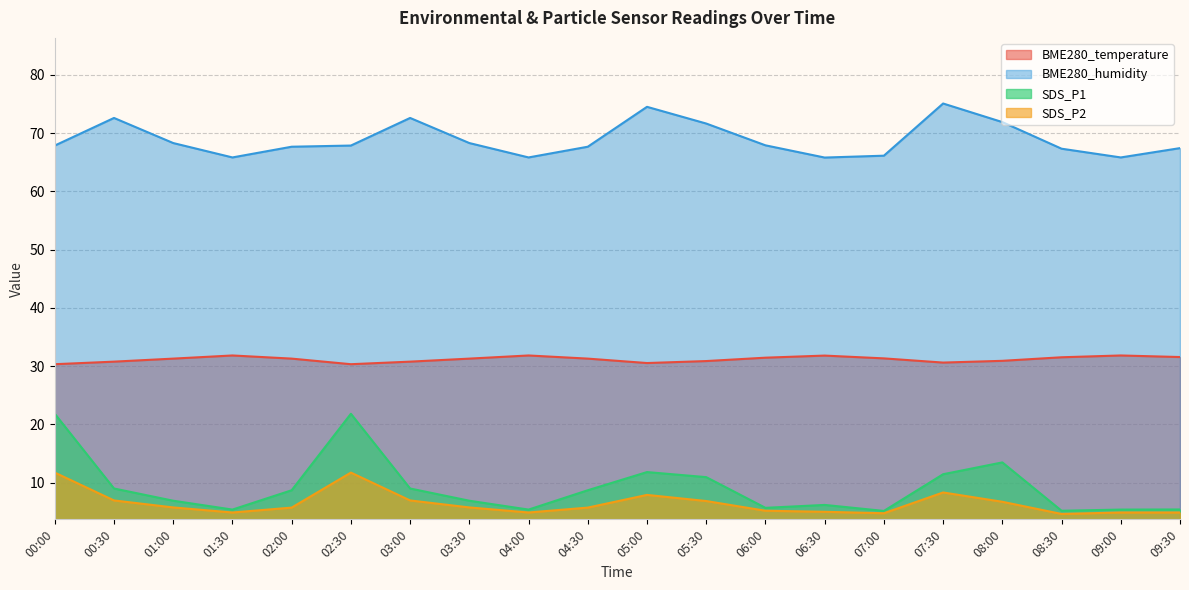

Which has a higher value, 00:00 or 01:00?

01:00